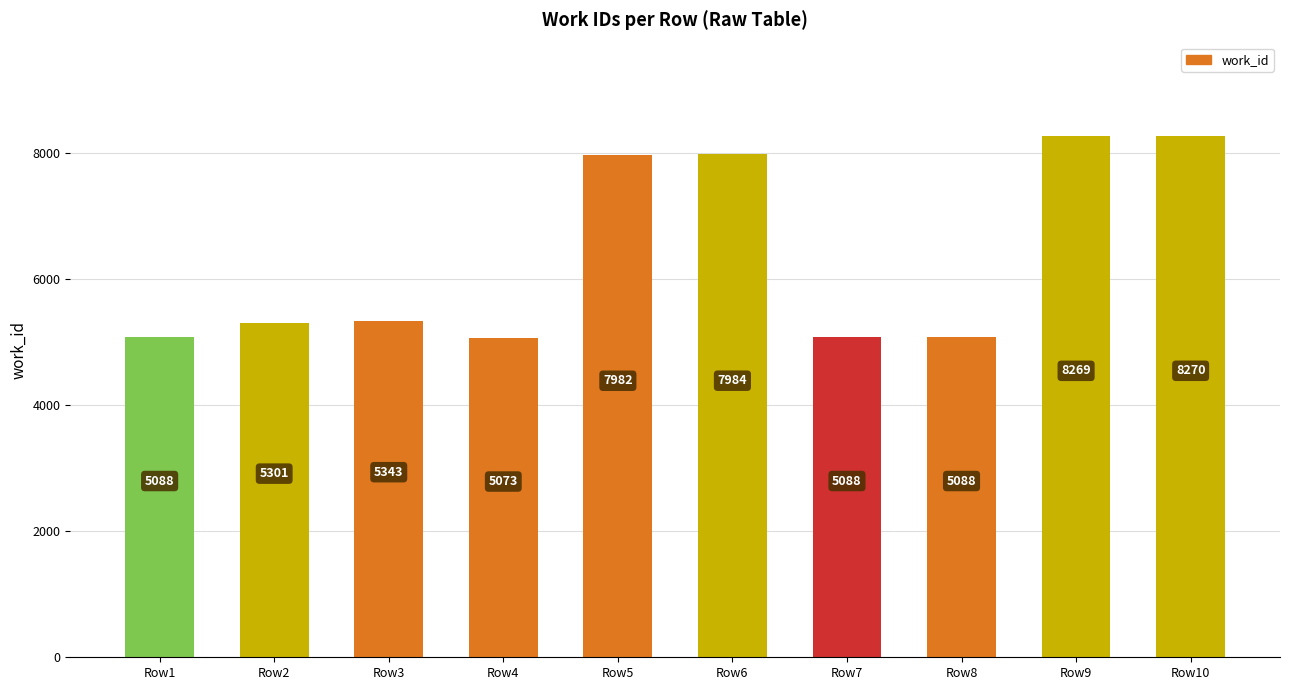

Which label corresponds to the smallest value in the chart?

Row4